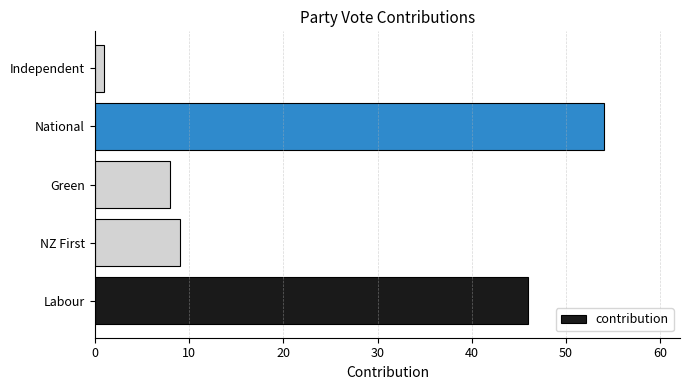

What is the change in value from Labour to Green?

-38